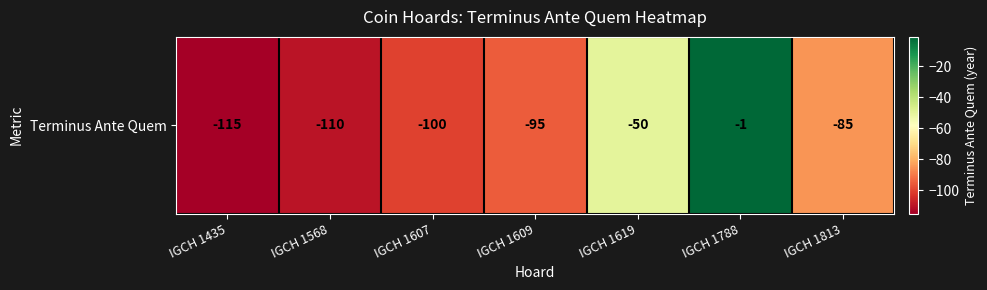

At which label does the data first exceed -95?

IGCH 1619